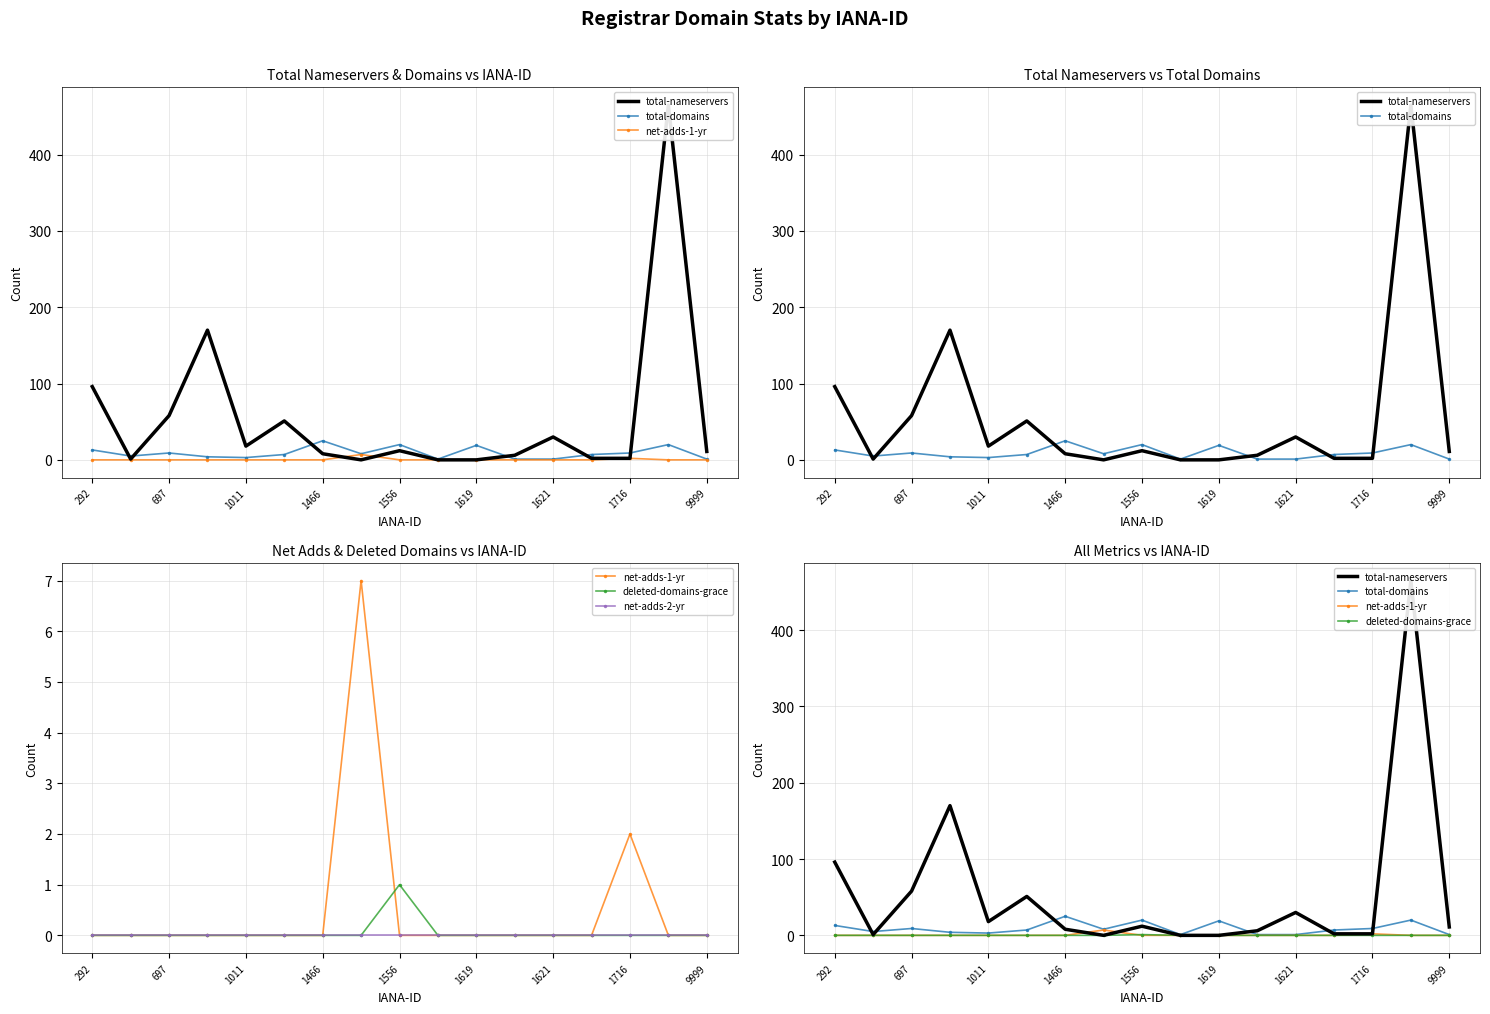

True or false: total-domains has a value of 9 at 1716.

True